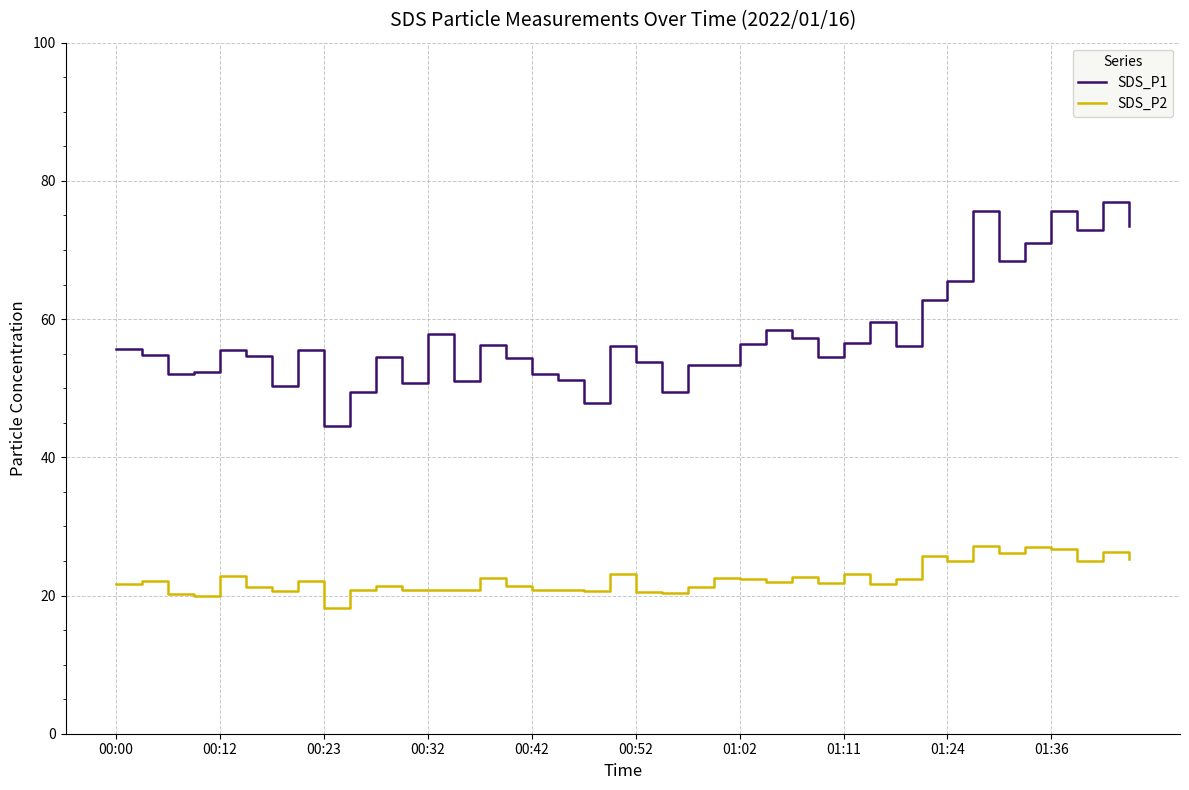

How many series are shown in this chart?

2